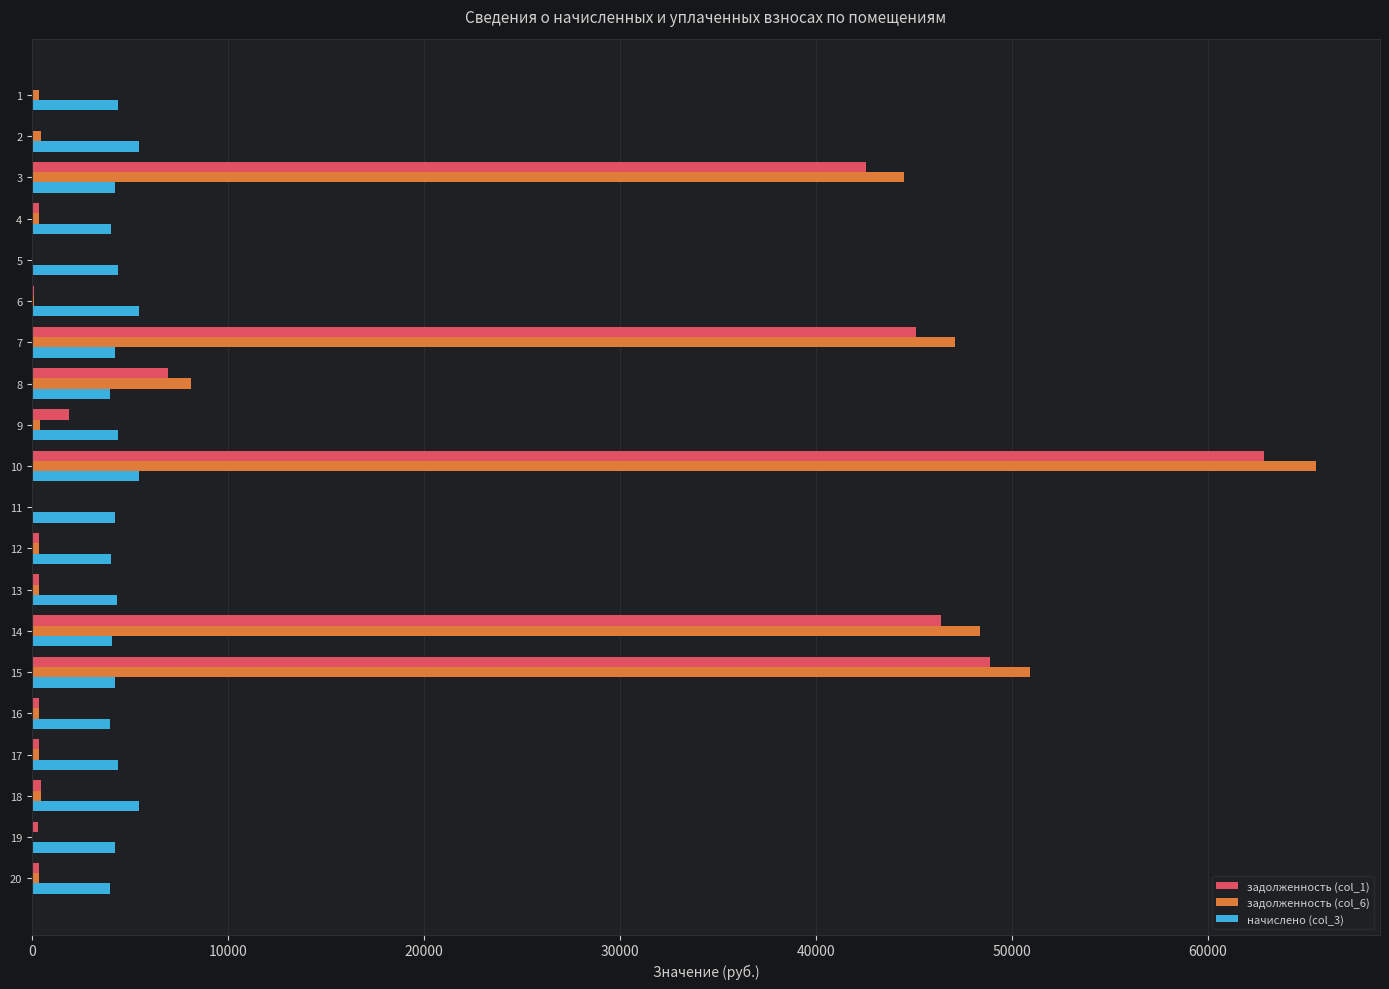

What is the maximum value shown in the chart?

65523.0